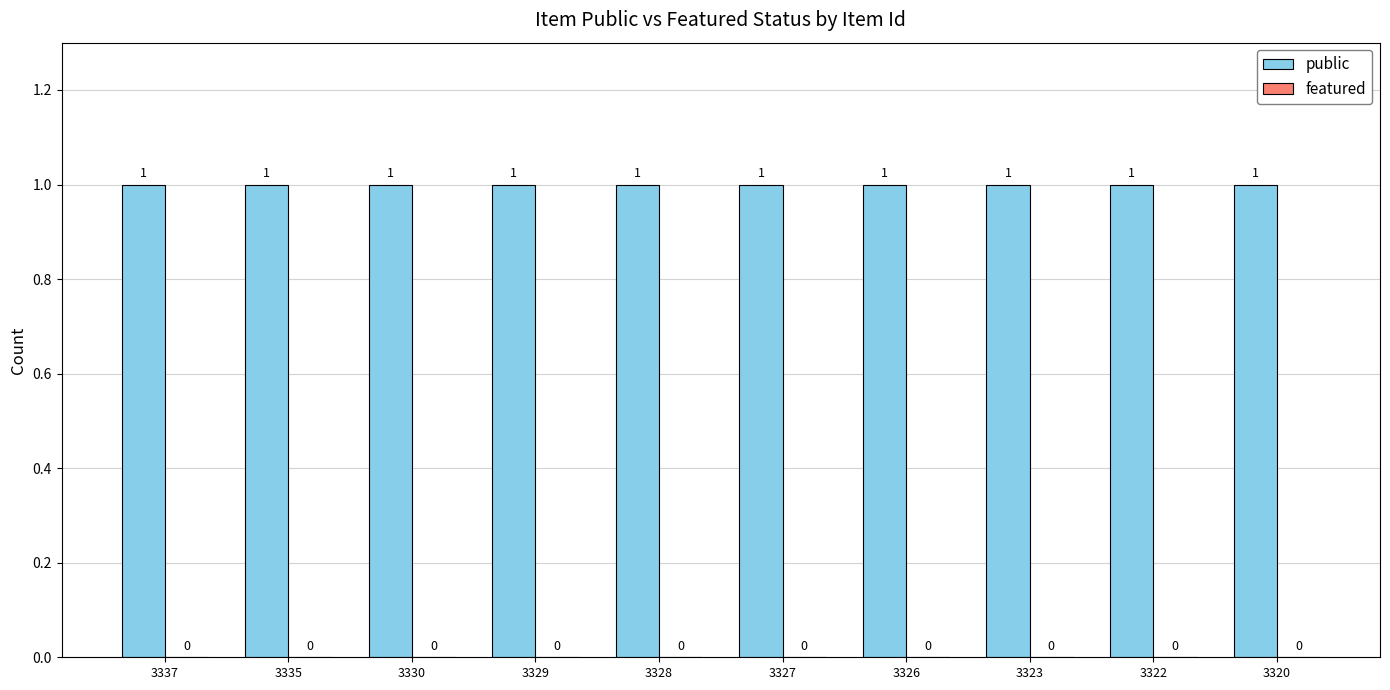

Reading right to left, list all the values displayed in this chart.

public: 3320=1	3322=1	3323=1	3326=1	3327=1	3328=1	3329=1	3330=1	3335=1	3337=1
featured: 3320=0	3322=0	3323=0	3326=0	3327=0	3328=0	3329=0	3330=0	3335=0	3337=0